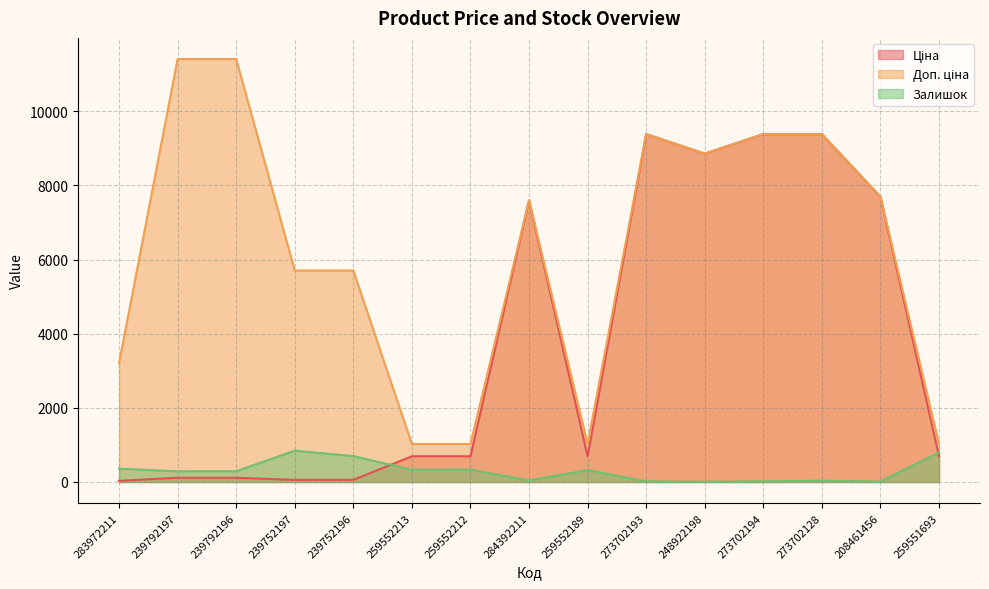

Which category has the highest value across all series?

239792197